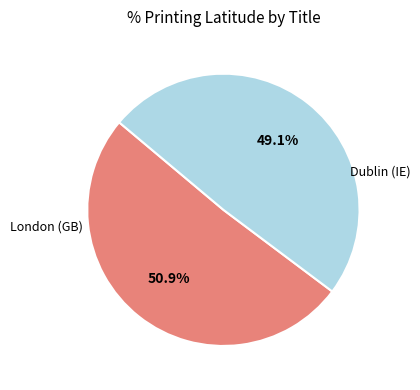

Is there any slice that represents more than half of the pie?

Yes